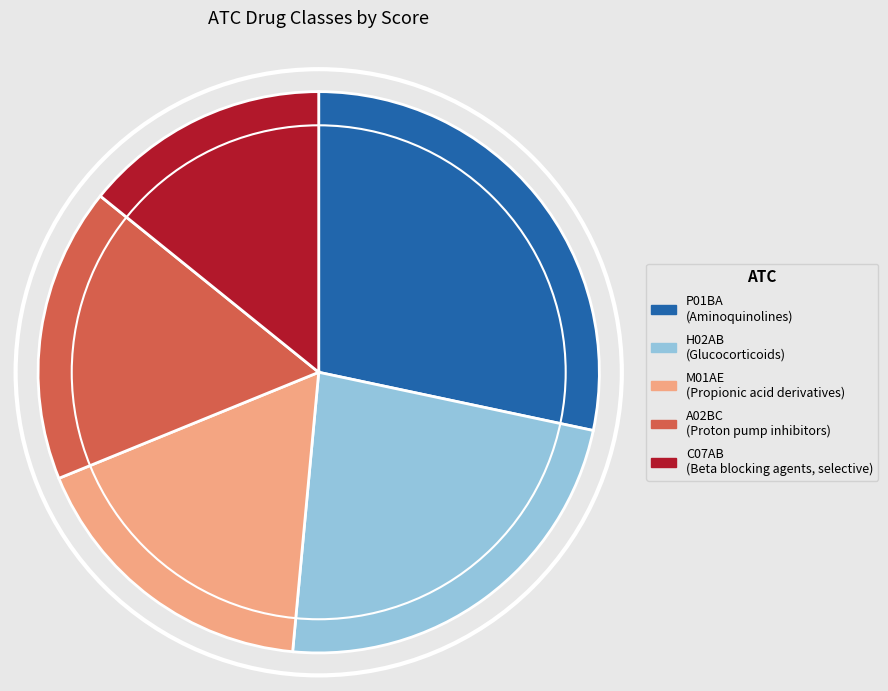

Combined, do C07AB and A02BC account for over 50%?

No